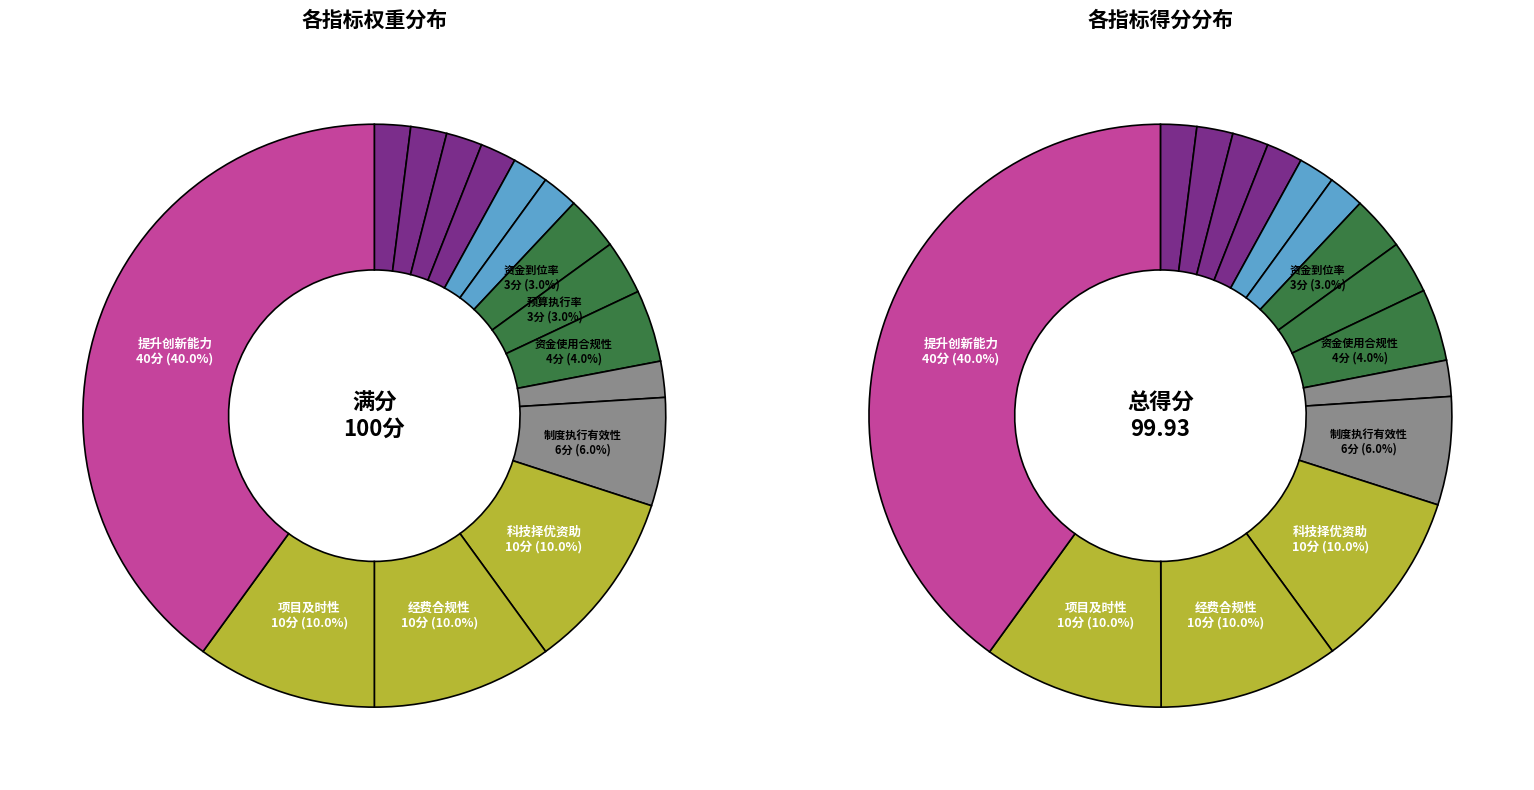

Is it true that 绩效目标合理性 is 2% of the pie?

True